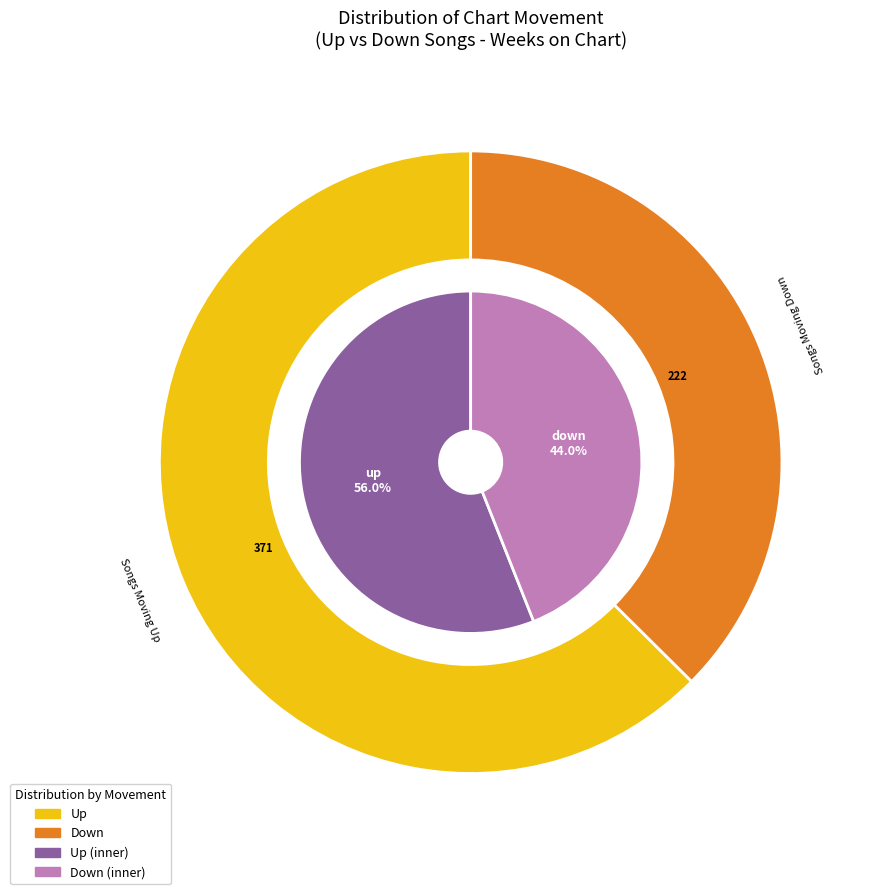

What percentage do down and up together represent?

100.0%